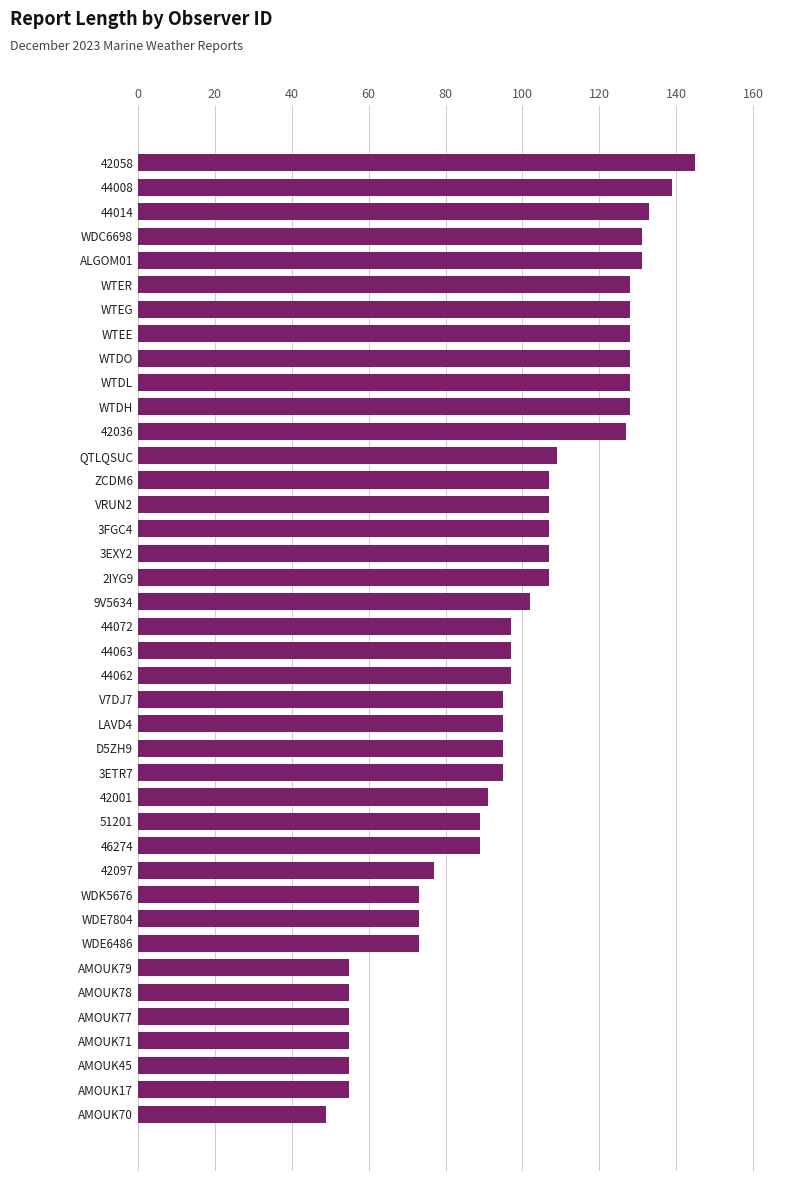

Which category has the highest value across all series?

42058